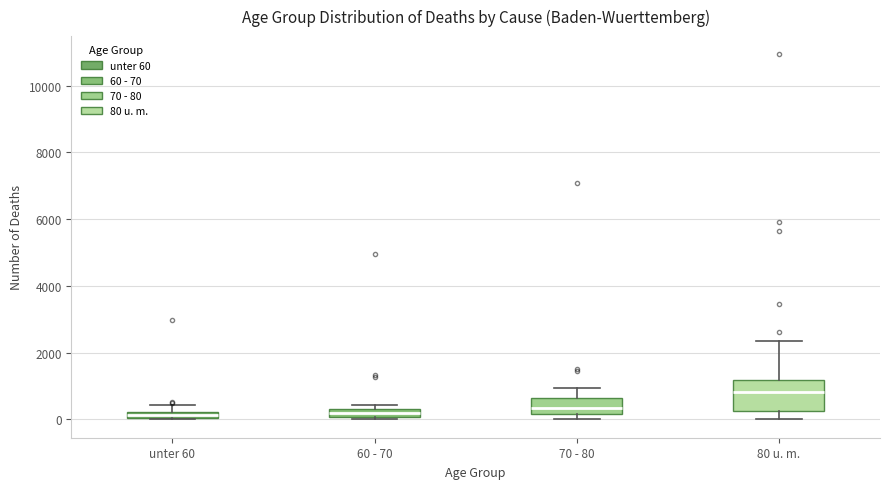

Where does the upper whisker of the box for 70 - 80 end on the y-axis? The values are not printed on the chart, so give them approximately, as read against the axis.

1000